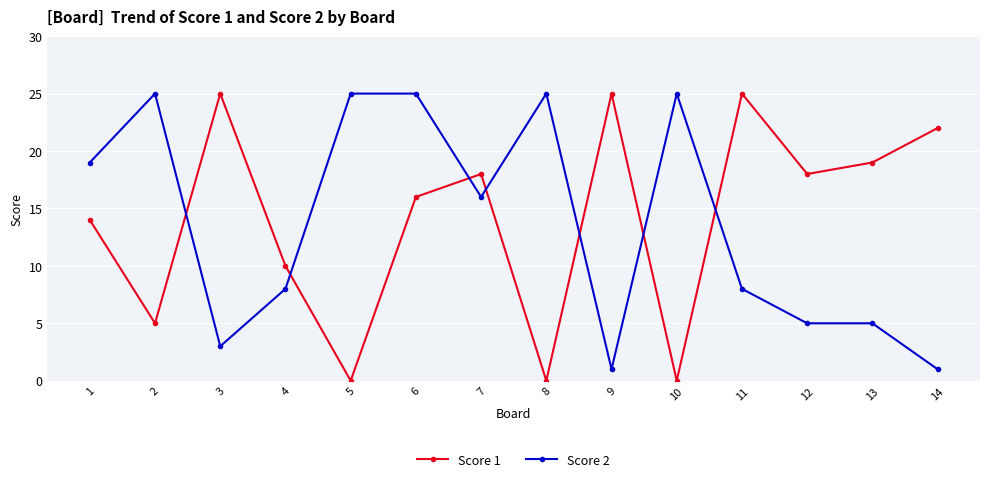

At which category is the sum across all series the highest?

6